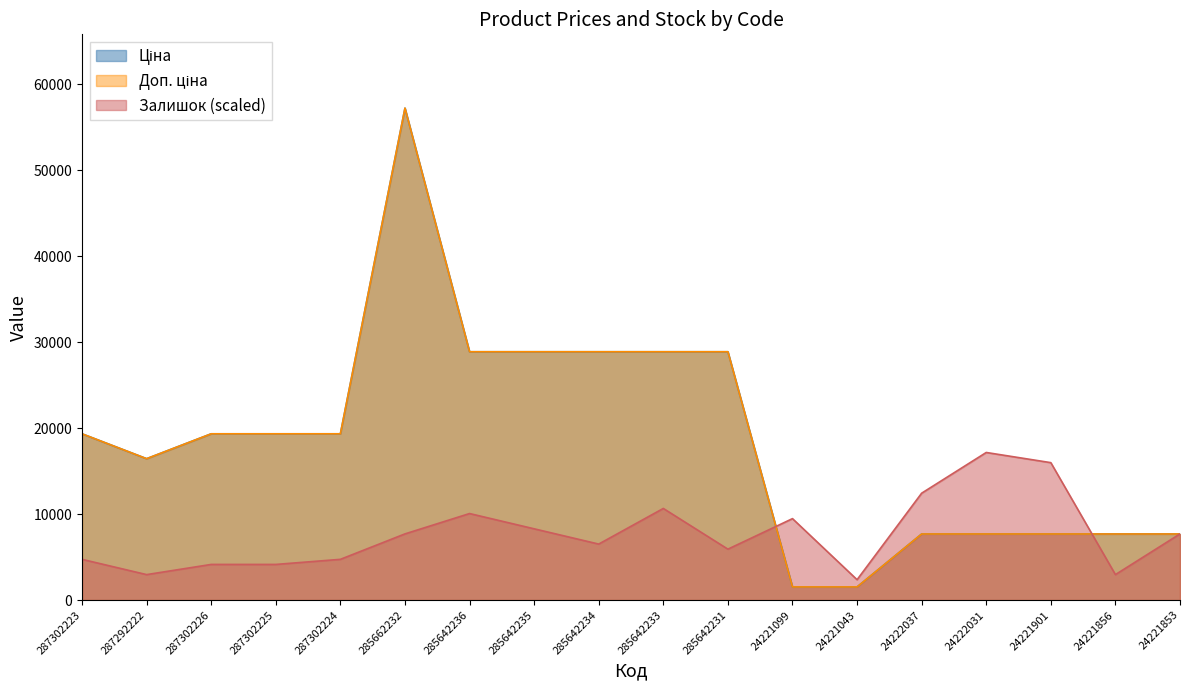

The Ціна series shows 745.1 at 24221043. True or false?

False